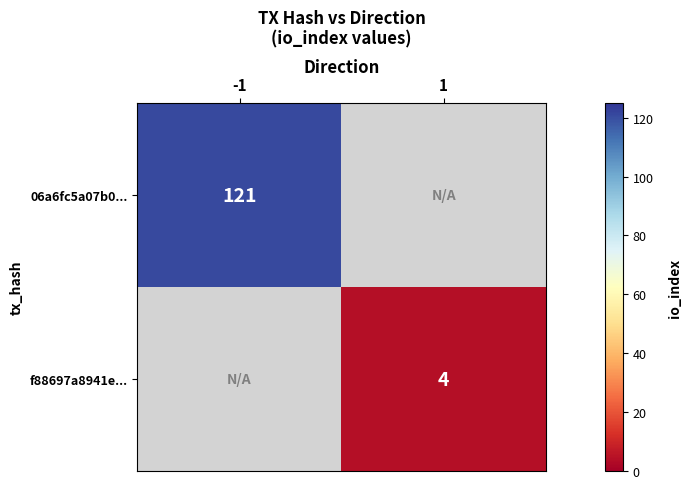

At which category does the chart reach its minimum across all series?

1